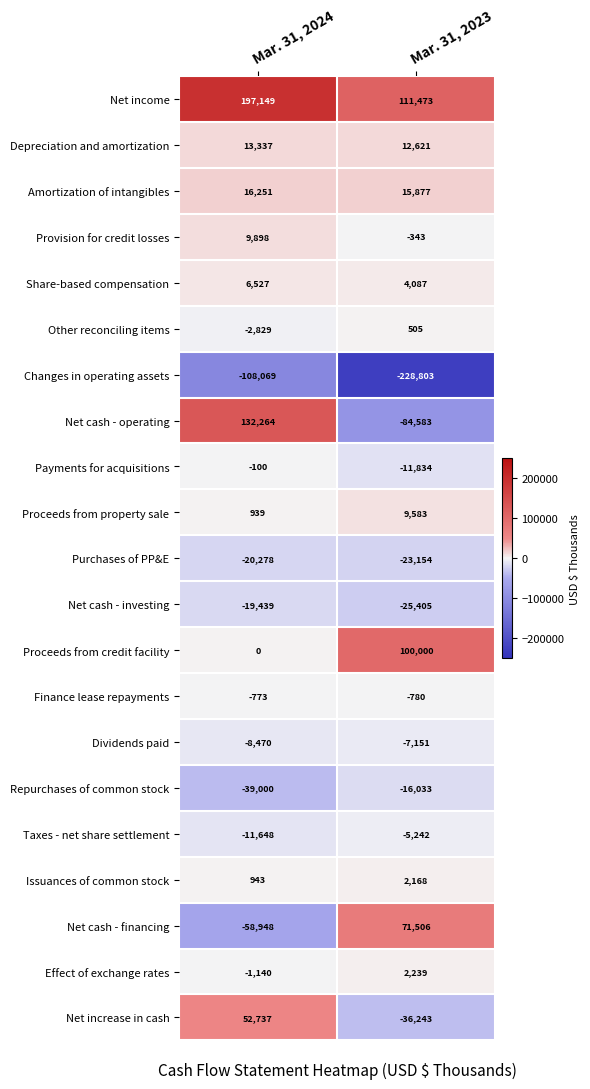

Which series has the largest total across all categories?

Net income